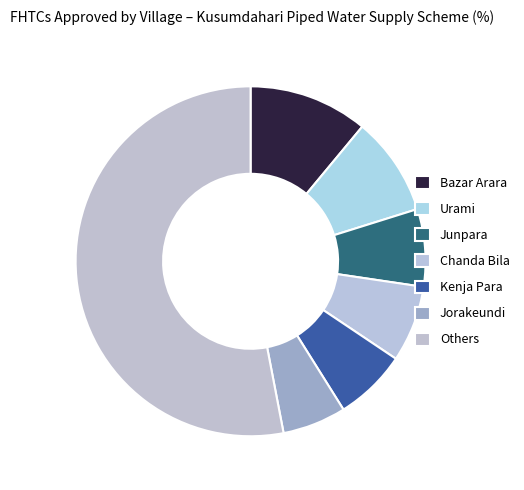

To the nearest percent, what percentage of the pie is Junpara?

7%